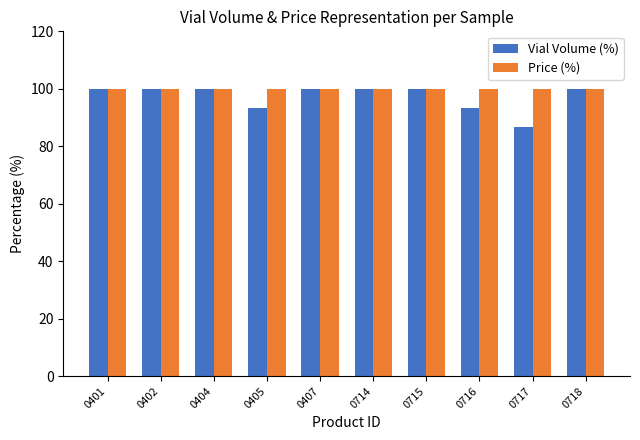

What is the highest value of the Price (%) series?

100.0